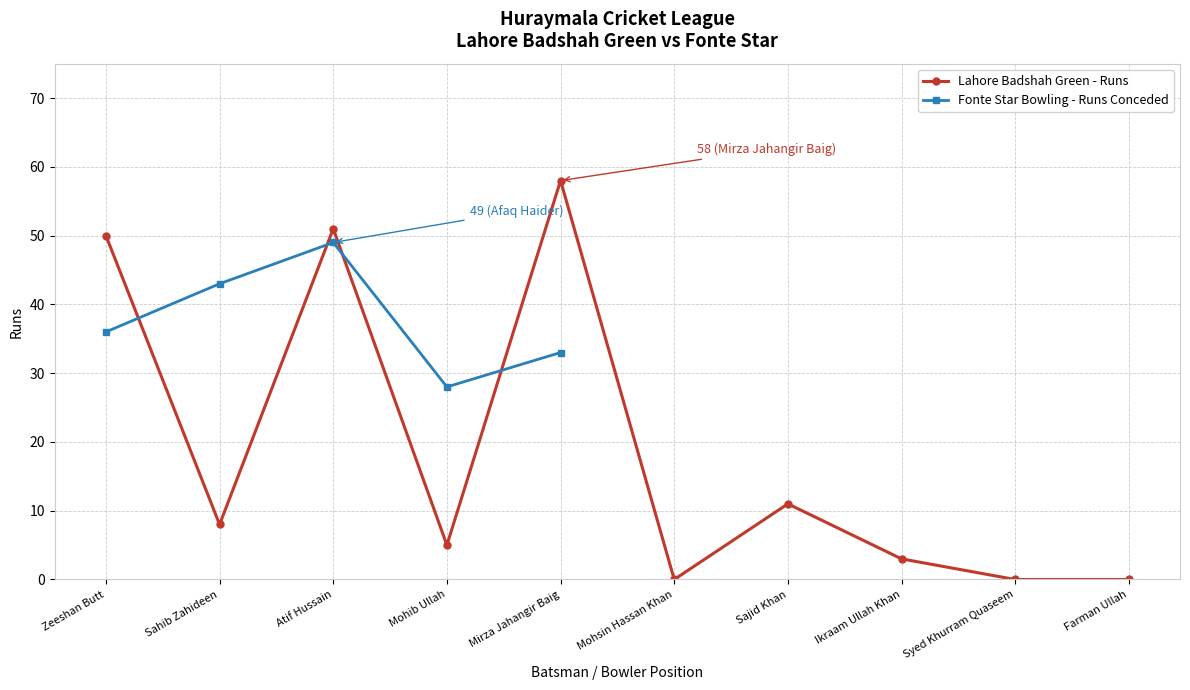

Between Ikraam Ullah Khan and Farman Ullah, which is larger?

Ikraam Ullah Khan